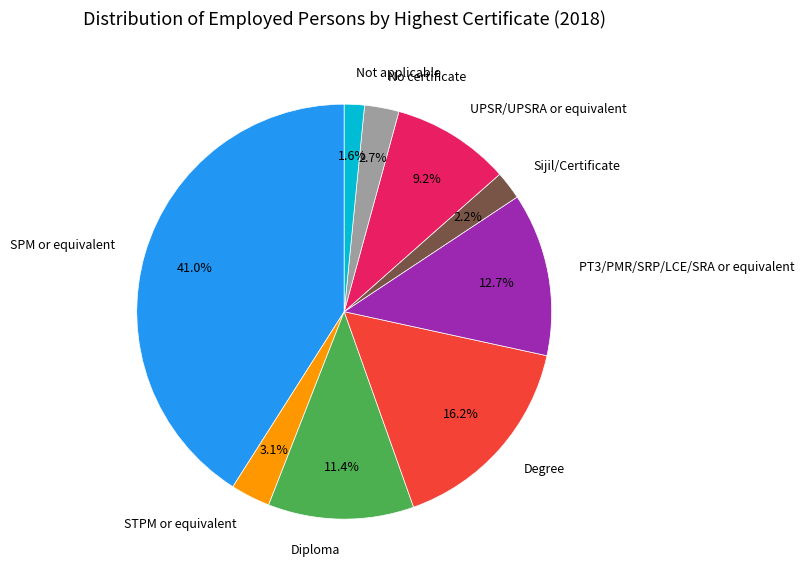

Count the number of slices in the pie.

9